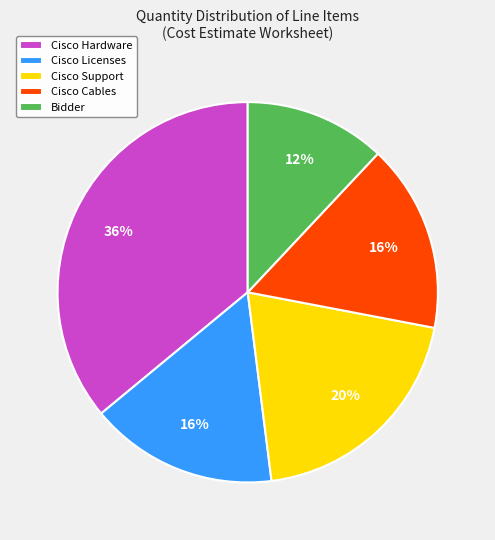

The Cisco Licenses slice represents 16% of the pie. True or false?

True